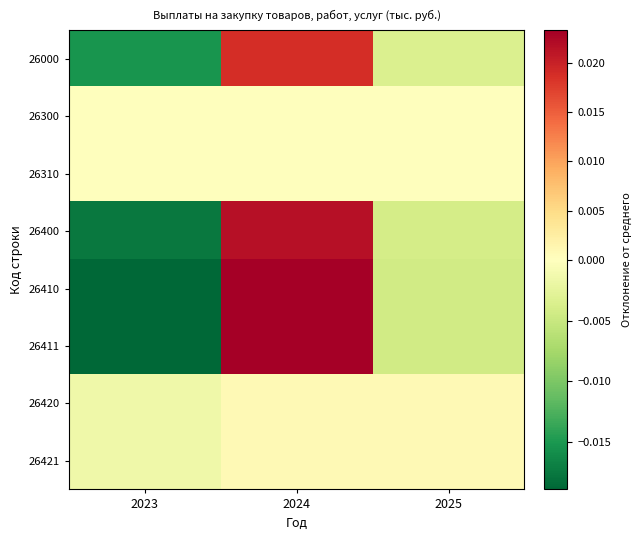

What is the total value across all series at 2024?

0.1